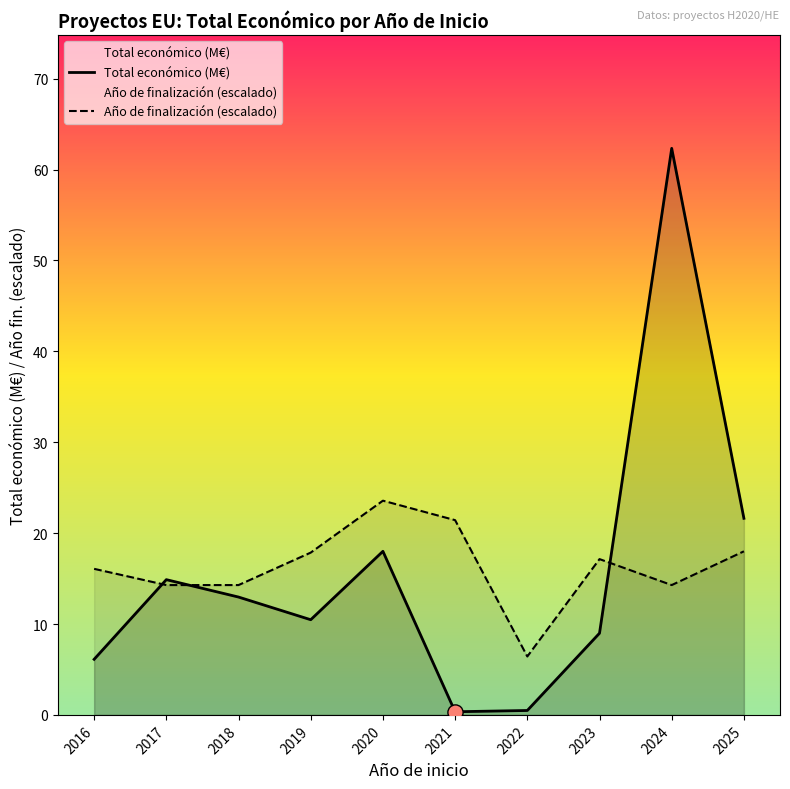

At which category is the sum across all series the highest?

2024